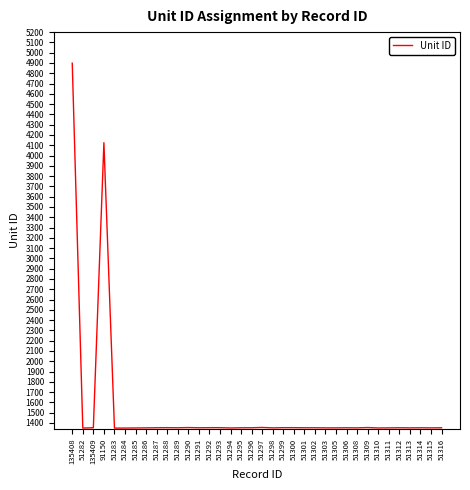

What is the average value?

1528